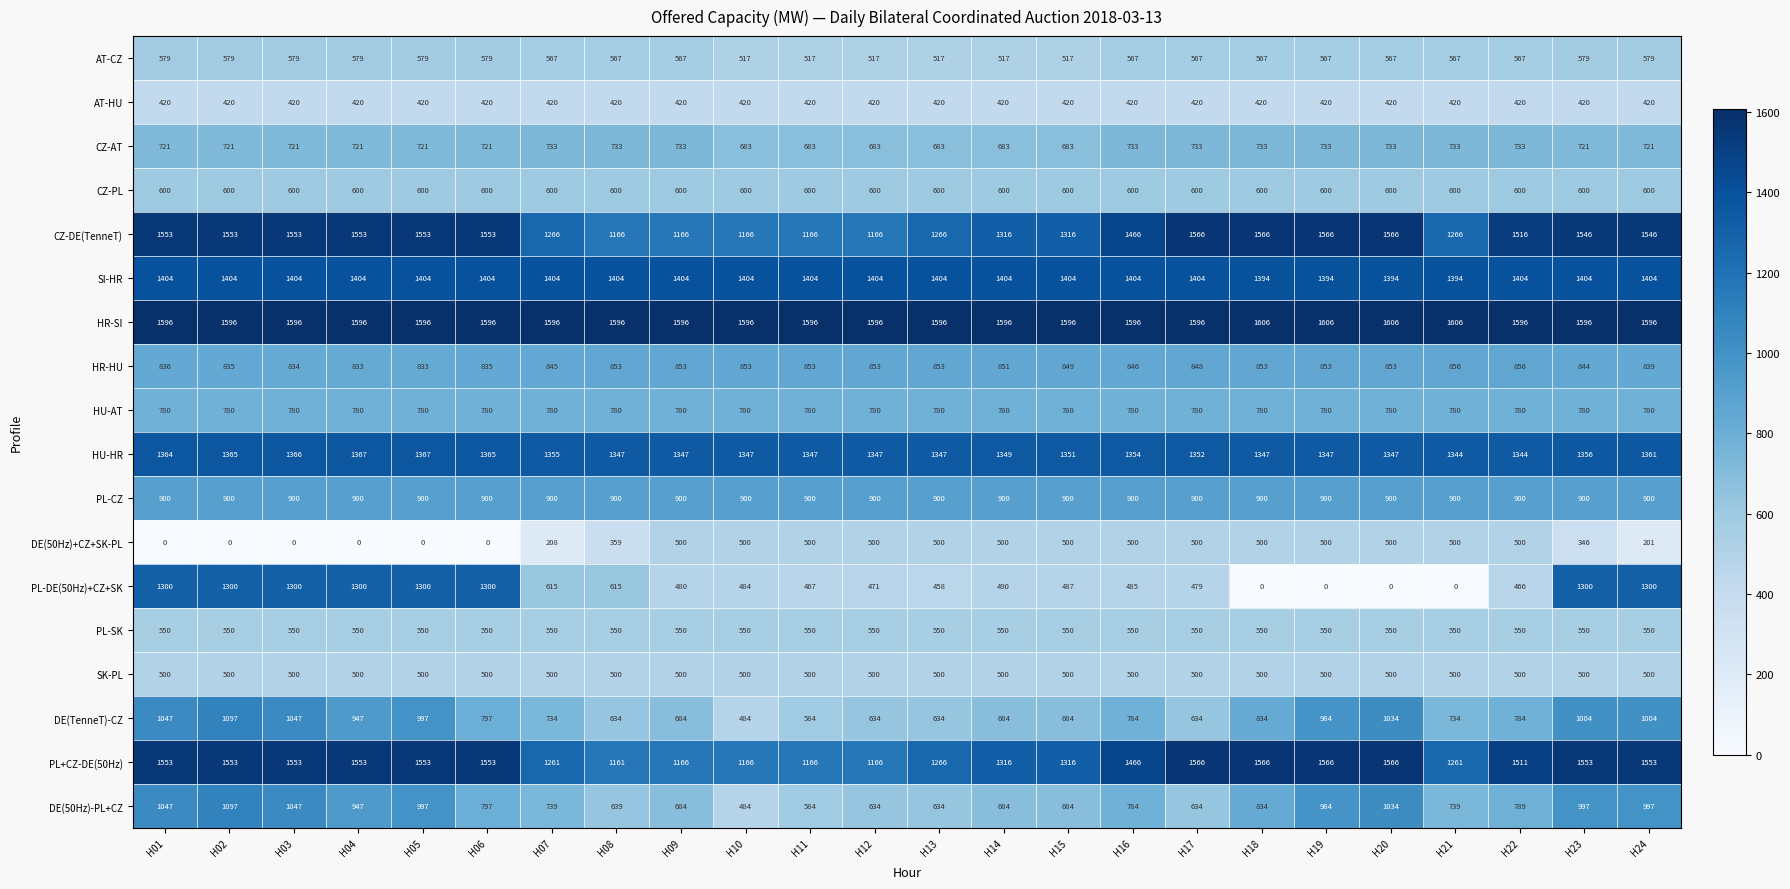

What is the highest value of the PL-DE(50Hz)+CZ+SK series?

1300